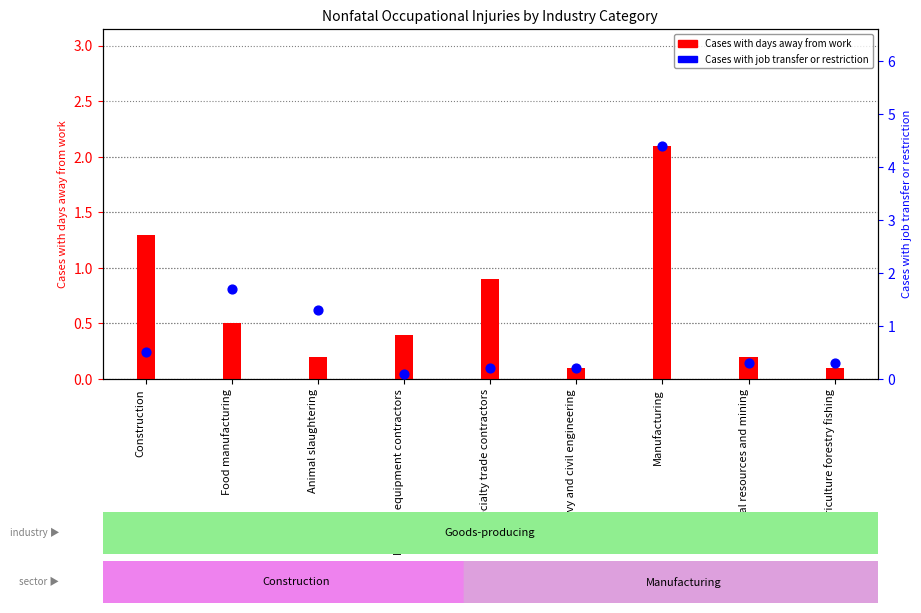

What is the total value across all series at Animal slaughtering?

1.5